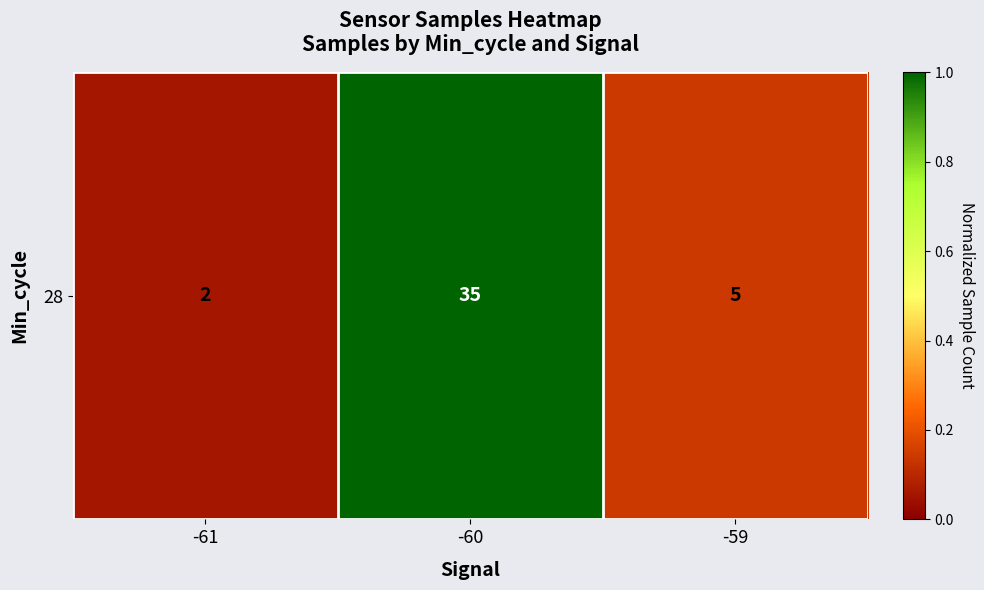

The value at -59 is 0.2. True or false?

False